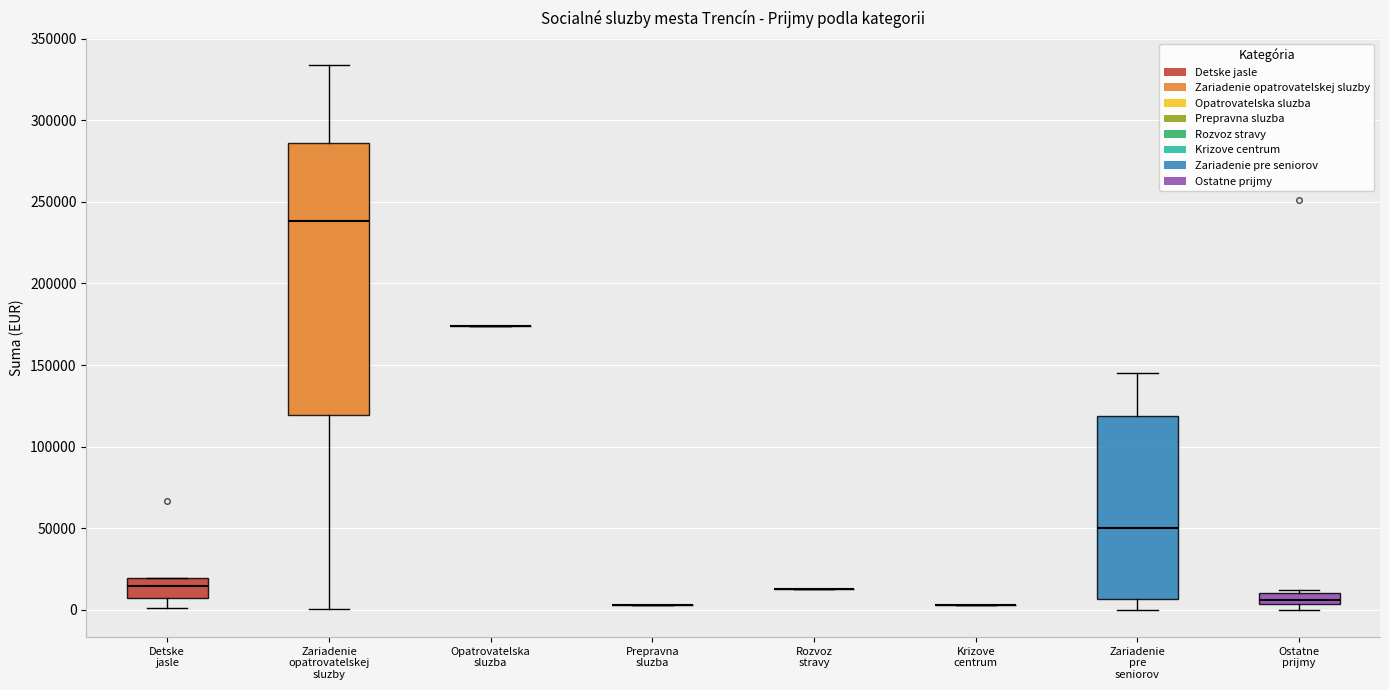

Where is the lower edge of the box for Ostatne prijmy on the y-axis? The values are not printed on the chart, so give them approximately, as read against the axis.

5000